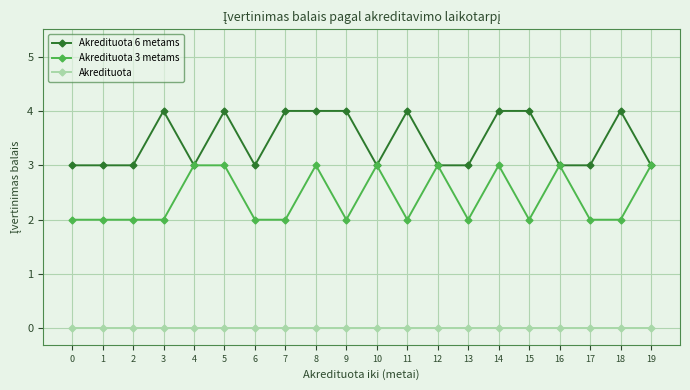

Rank the series at 1 from highest to lowest value.

Akredituota 6 metams, Akredituota 3 metams, Akredituota